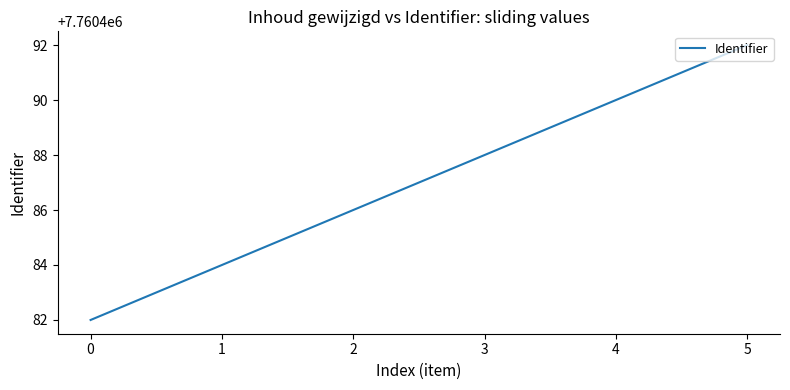

The chart shows a value of 10398986 at 5. True or false?

False